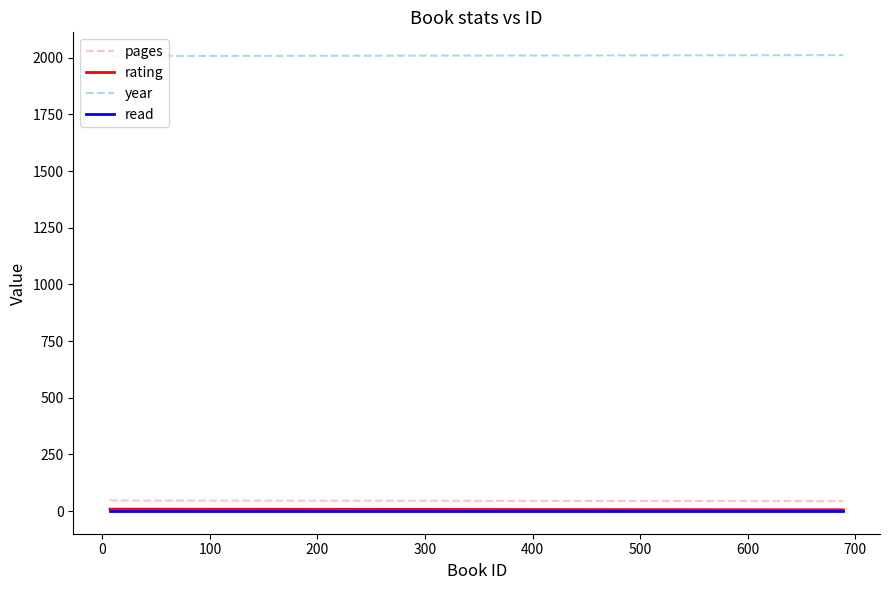

Which series has the largest total across all categories?

year